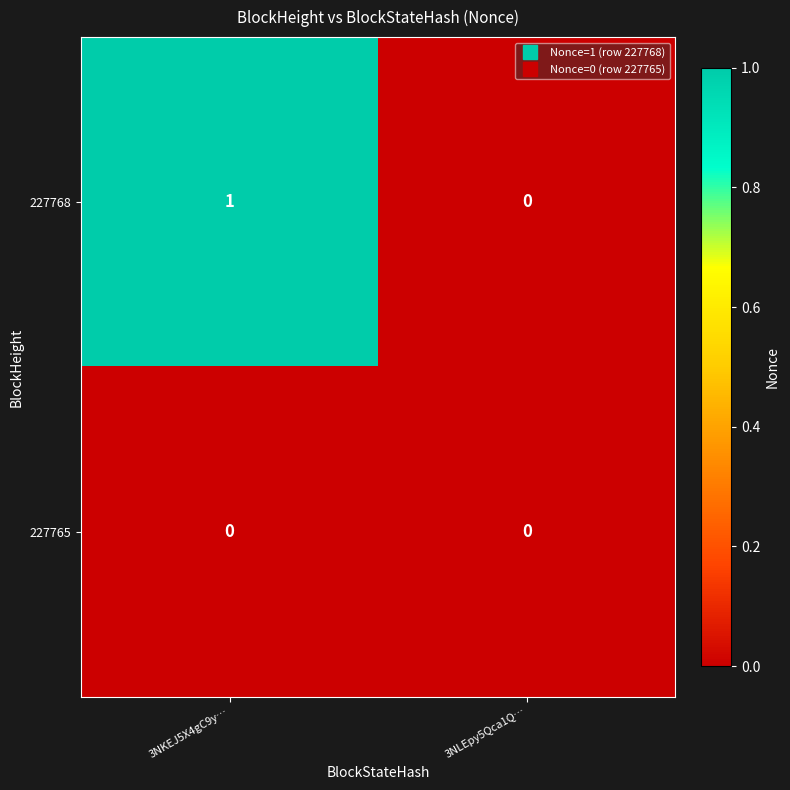

Where is 227768 nearest to the value 0?

3NLEpy5Qca1Q…